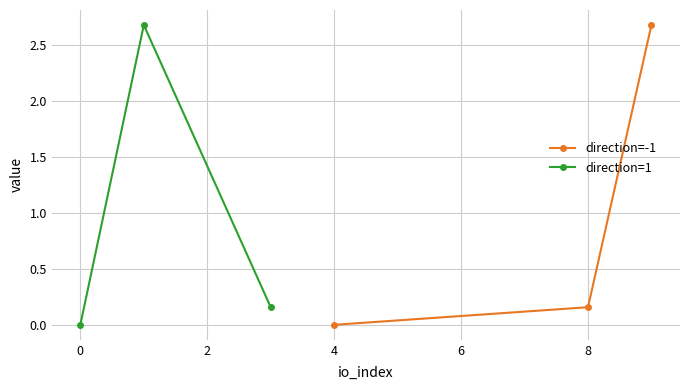

How many lines are shown in the chart?

2